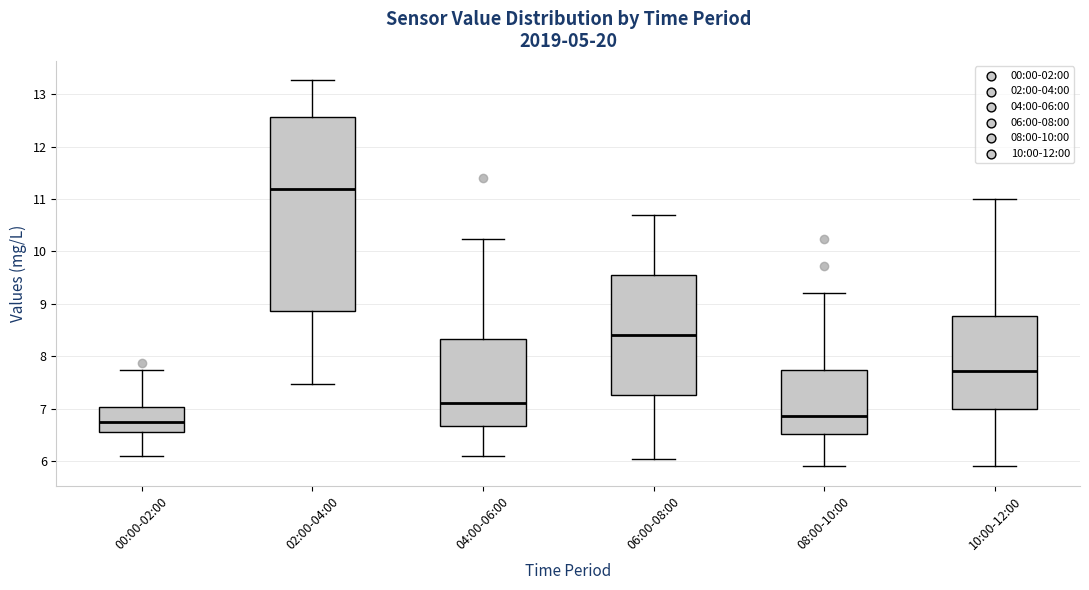

Where does the lower whisker of the box for 04:00-06:00 end on the y-axis? The values are not printed on the chart, so give them approximately, as read against the axis.

6.1